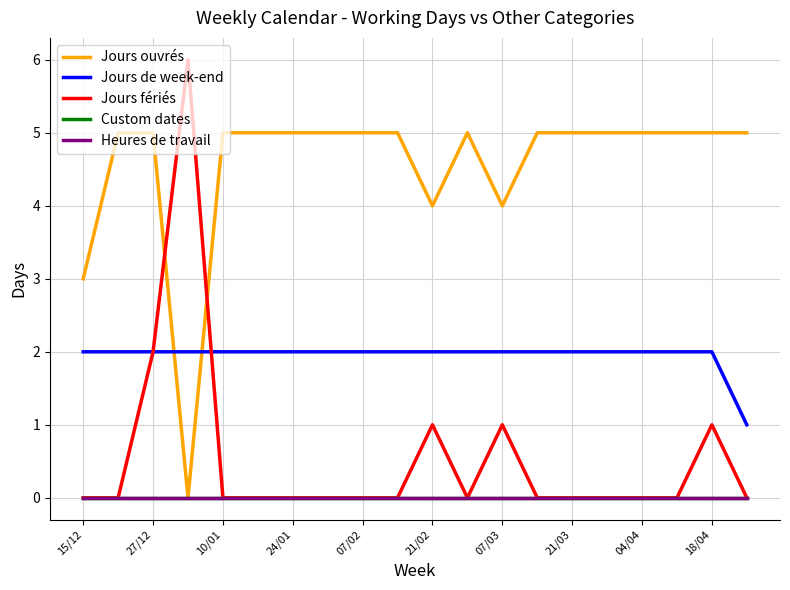

True or false: Heures de travail and Jours ouvrés cross at least once.

False